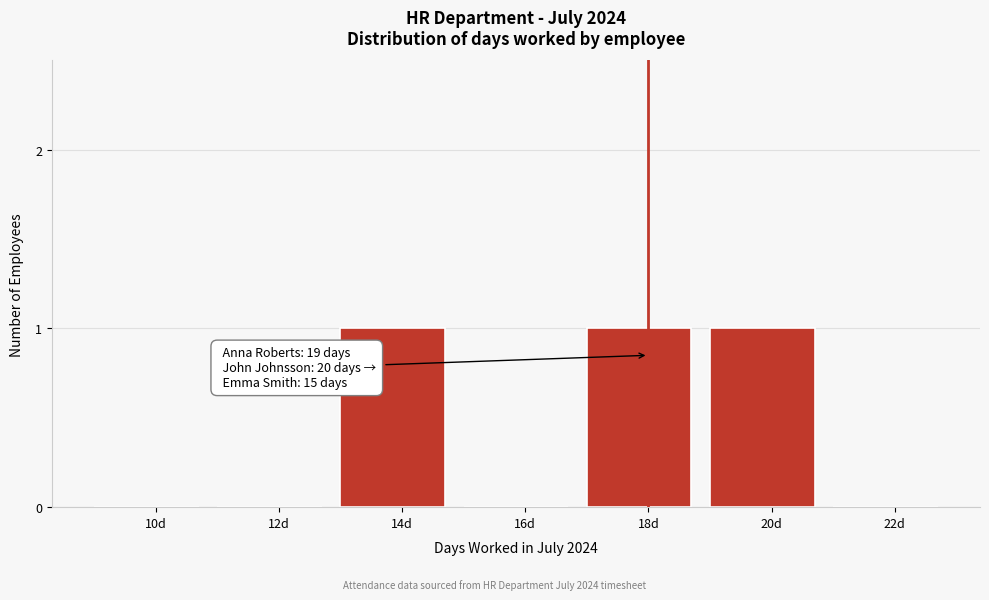

Reading left to right, extract all data points from this chart.

10d=0	12d=0	14d=1	16d=0	18d=1	20d=1	22d=0